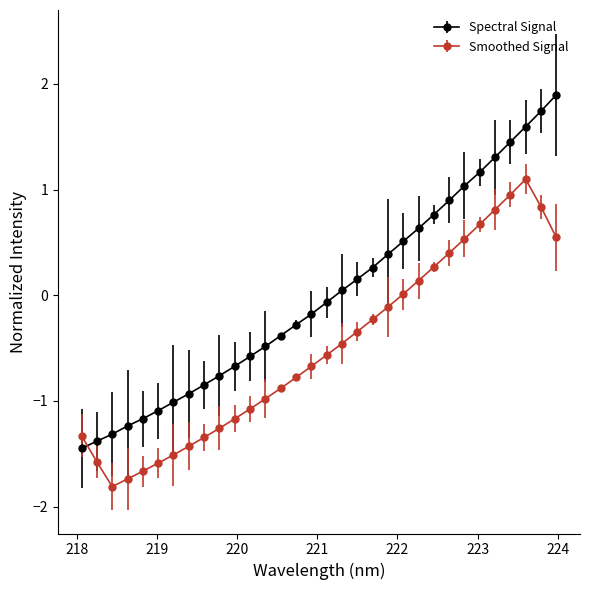

What is the value of the Spectral Signal point at the 3rd from the left?

-1.3